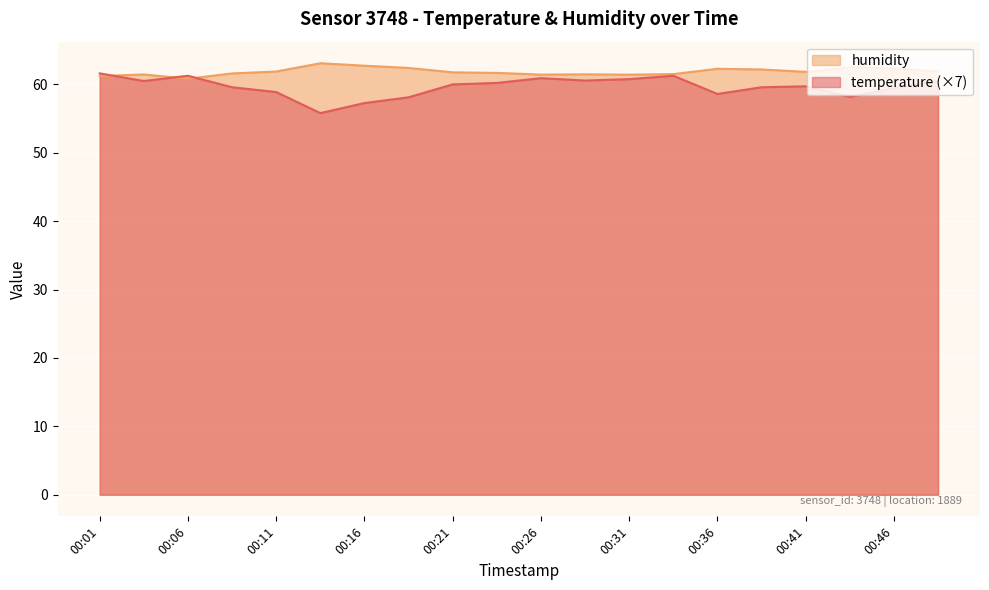

Where is the first local maximum for temperature?

00:06